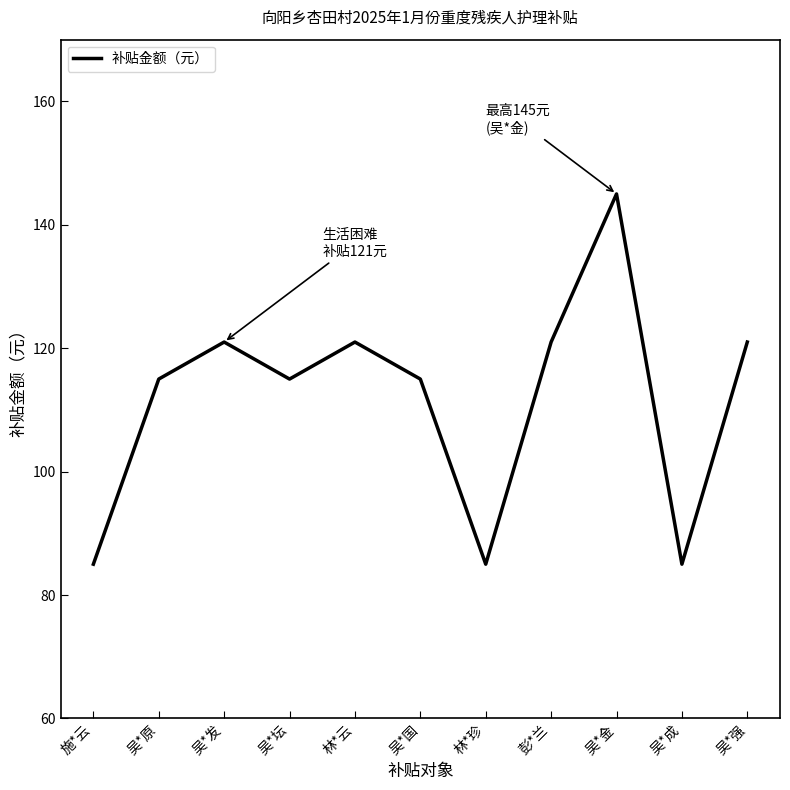

Which label corresponds to the largest value in the chart?

吴*金